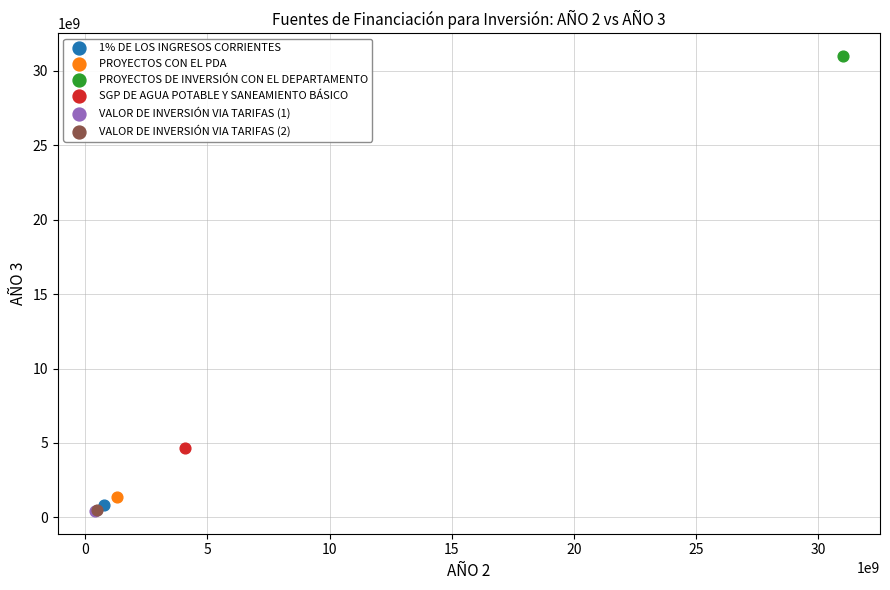

What are all the series names shown in the legend?

1% DE LOS INGRESOS CORRIENTES, PROYECTOS CON EL PDA, PROYECTOS DE INVERSIÓN CON EL DEPARTAMENTO, SGP DE AGUA POTABLE Y SANEAMIENTO BÁSICO, VALOR DE INVERSIÓN VIA TARIFAS (1), VALOR DE INVERSIÓN VIA TARIFAS (2)